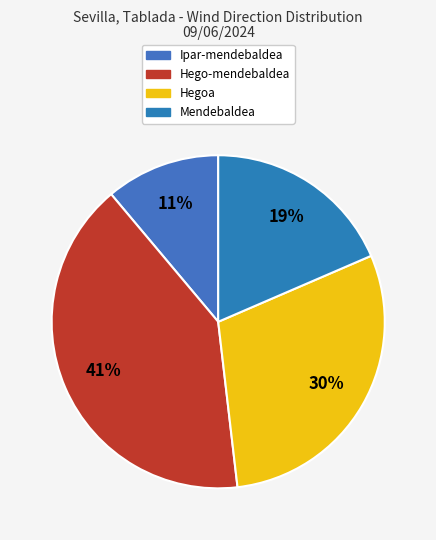

To the nearest percent, what is the difference between the Ipar-mendebaldea and Hegoa slice percentages?

19%